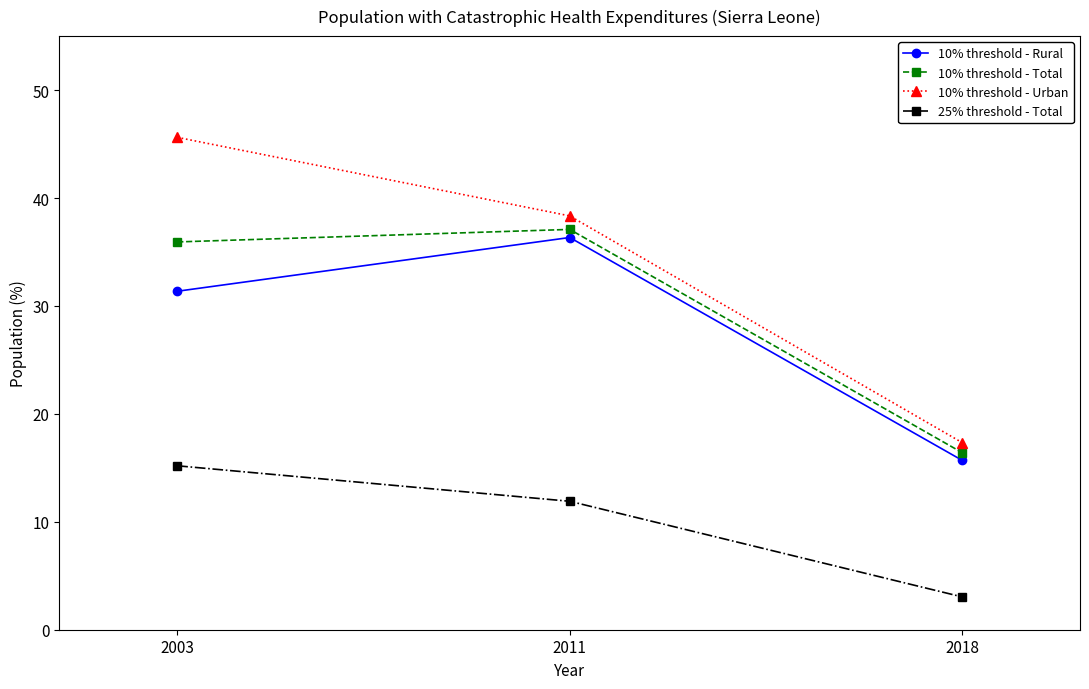

What are all the series names shown in the legend?

10% threshold - Rural, 10% threshold - Total, 10% threshold - Urban, 25% threshold - Total